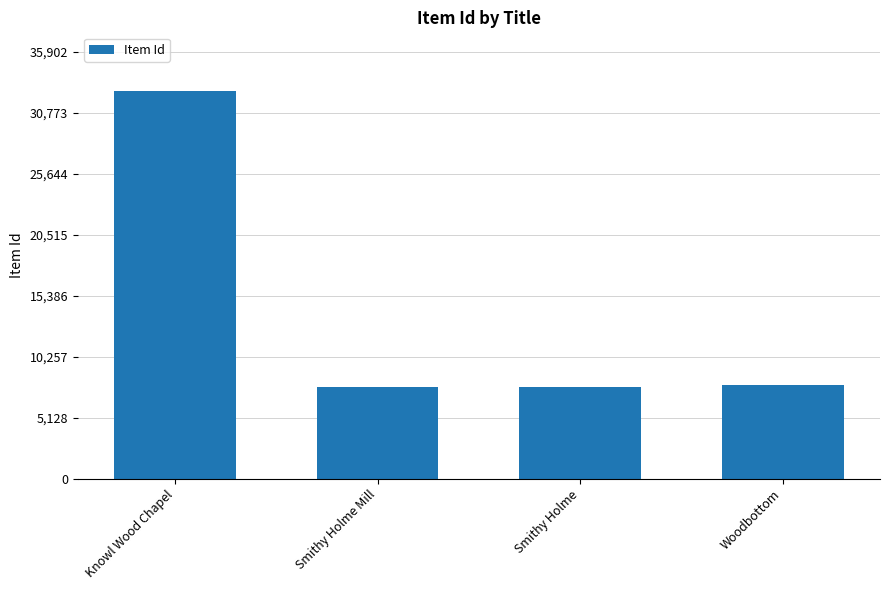

Approximately how many times larger is the value at Knowl Wood Chapel compared to Woodbottom?

4.2